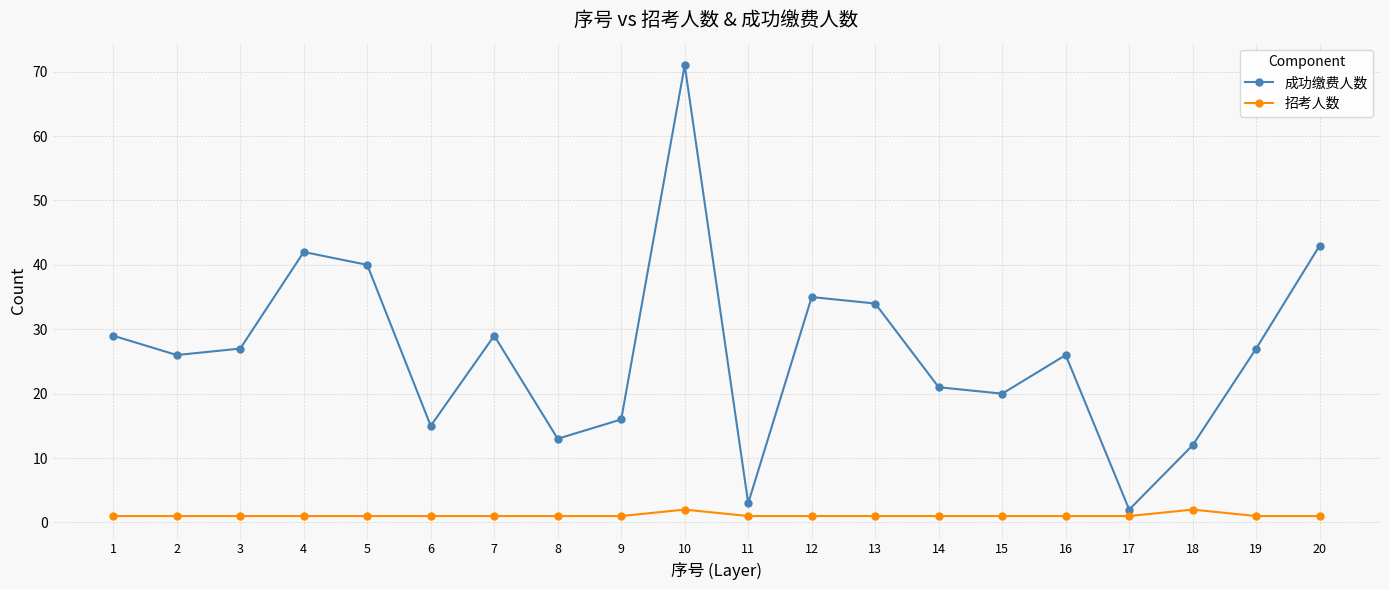

Which series has the widest spread of values?

成功缴费人数